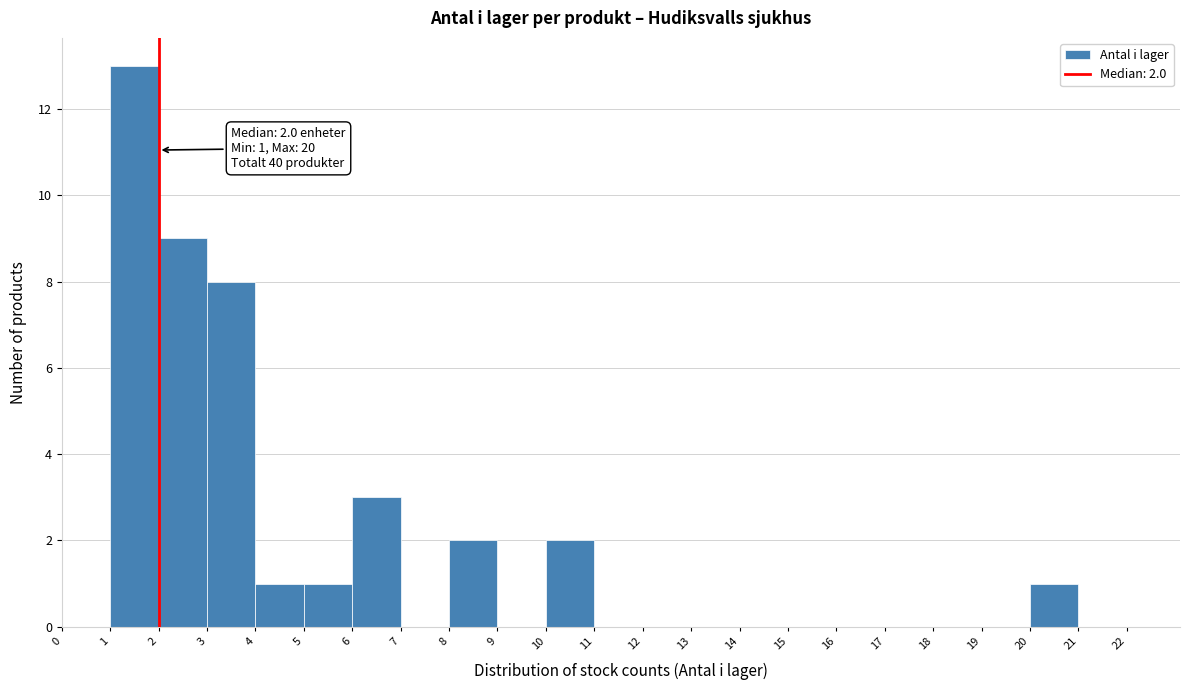

Over which range of the x-axis is the bar tallest?

1 to 2